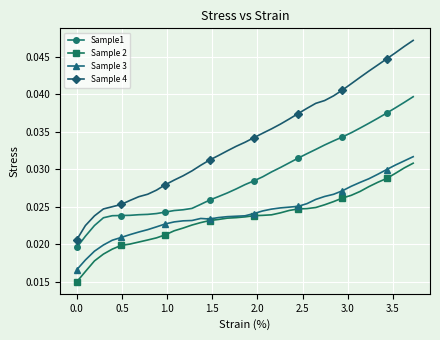

Which series has the widest spread of values?

Sample 4